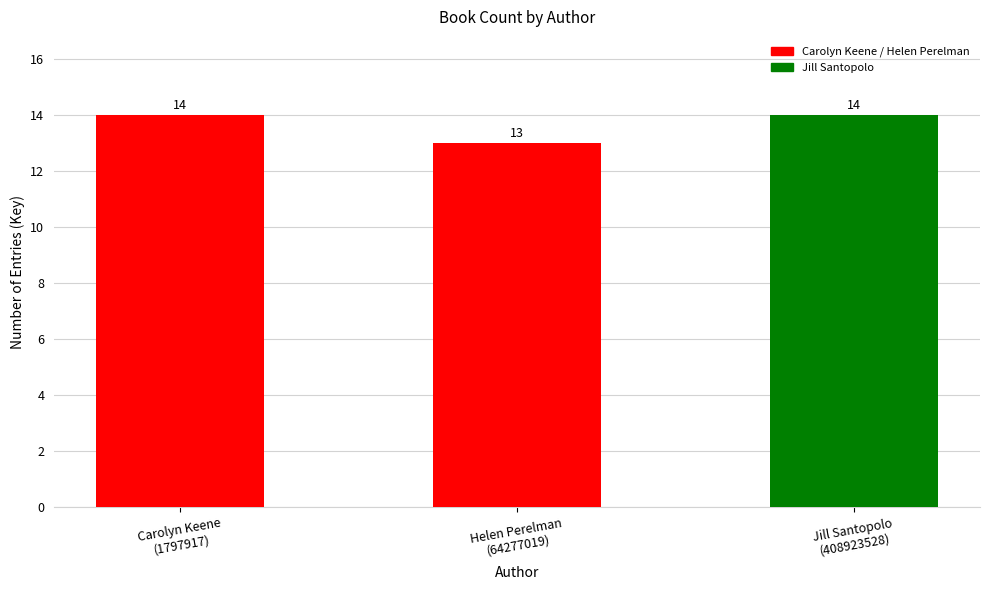

Which label corresponds to the smallest value in the chart?

Helen Perelman
(64277019)